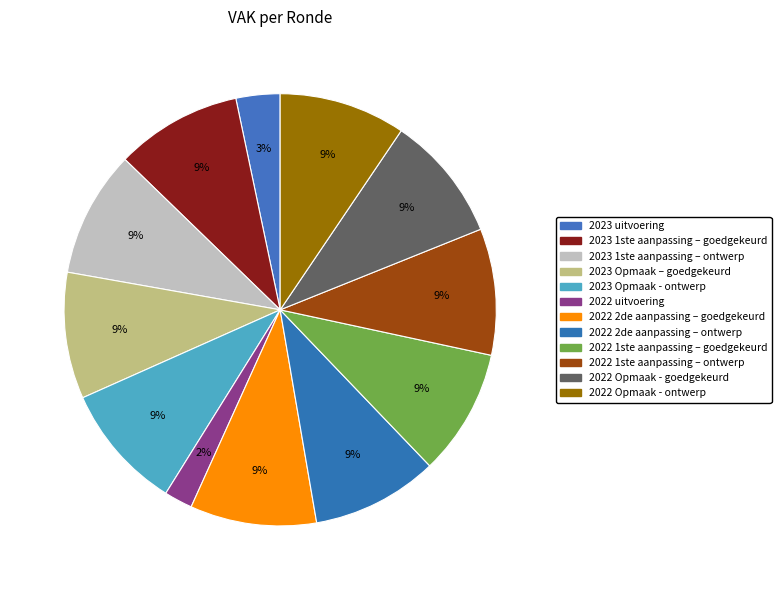

How many slices are in this pie chart?

12